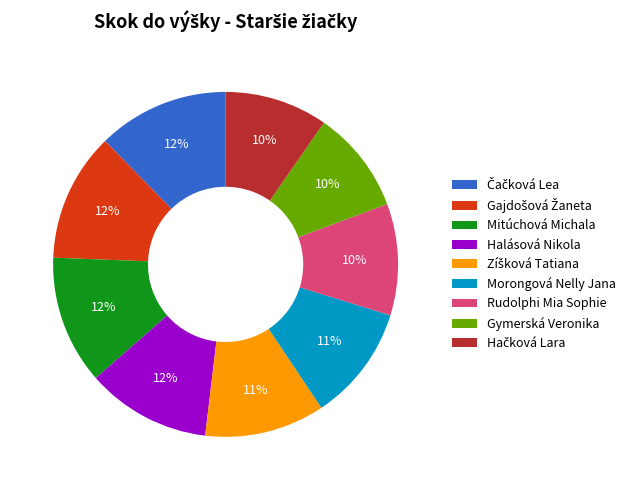

True or false: Morongová Nelly Jana accounts for 11% of the total.

True